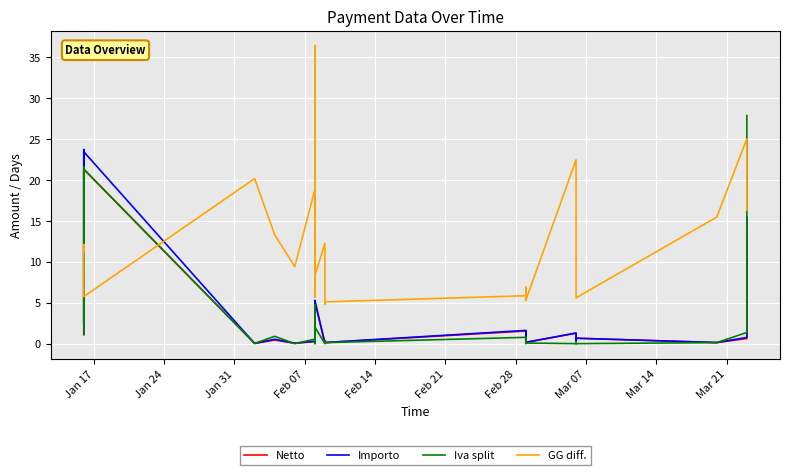

True or false: Iva split has a value of 4.3 at Jan 24.

False